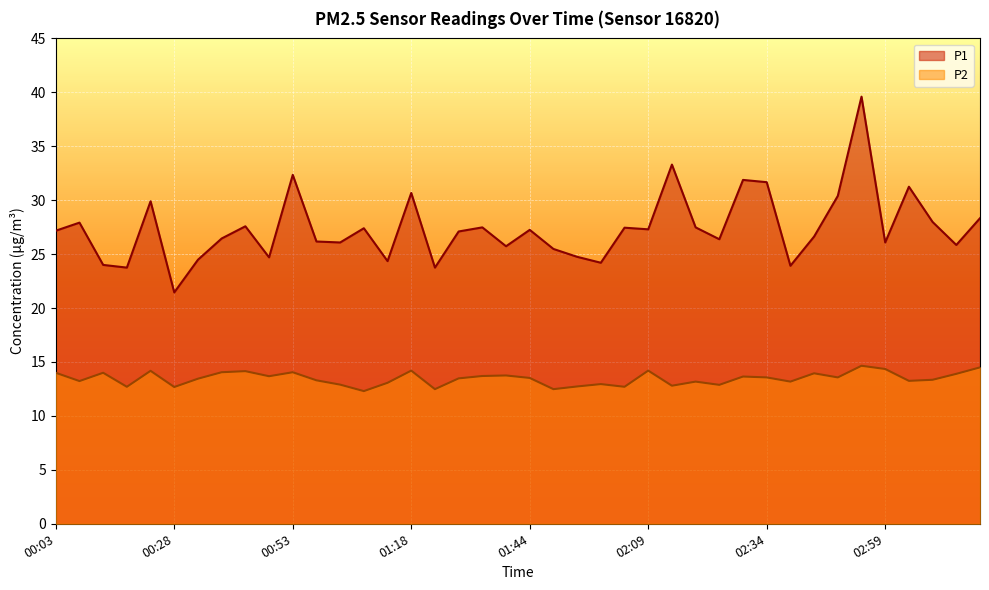

True or false: P2 and P1 intersect in this chart.

False